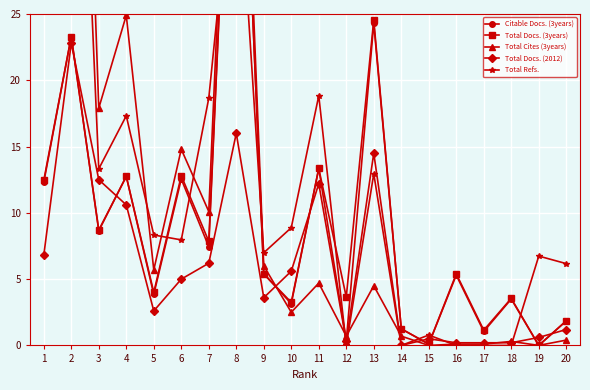

Which series has the largest total across all categories?

Total Cites (3years)